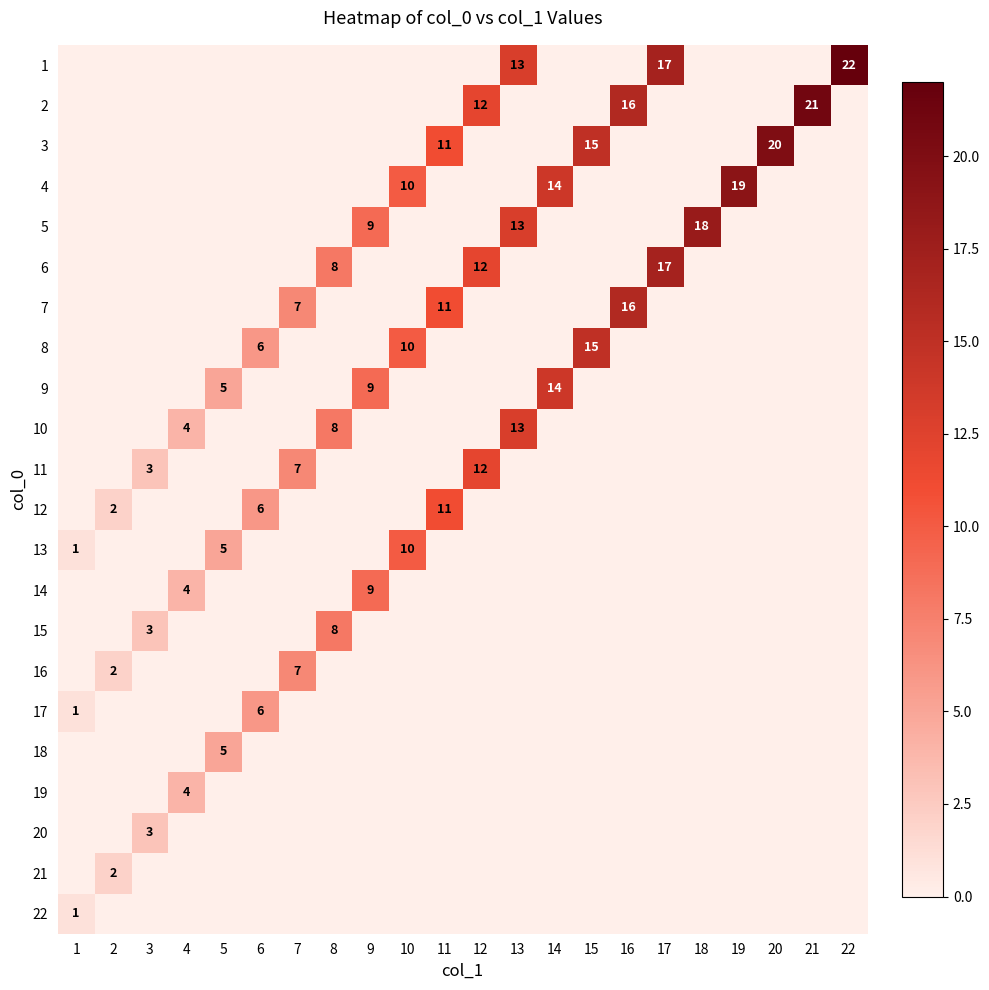

Is it true that 2 equals 6 at 12?

False